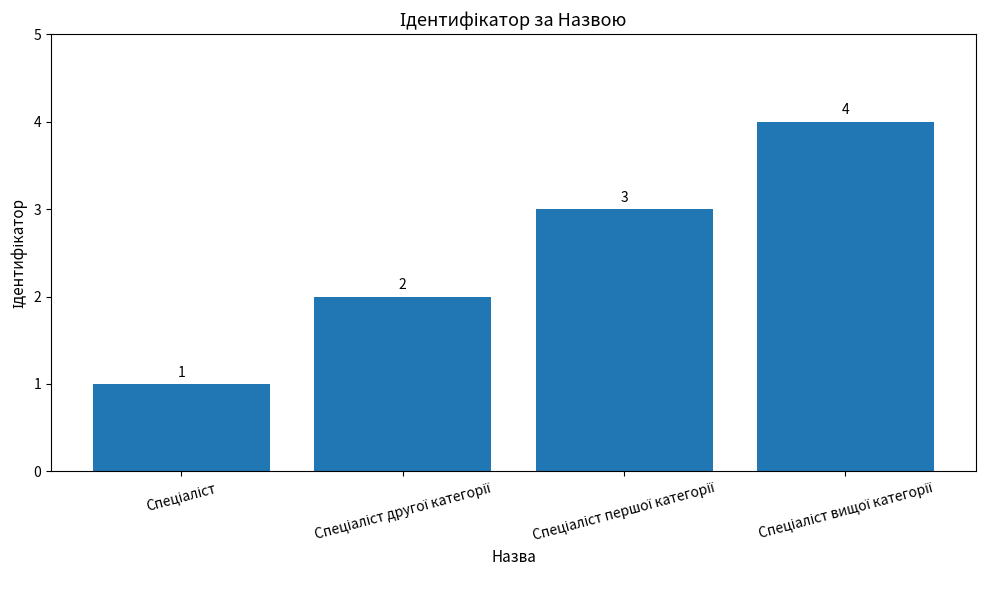

What is the difference between the maximum and minimum values?

3